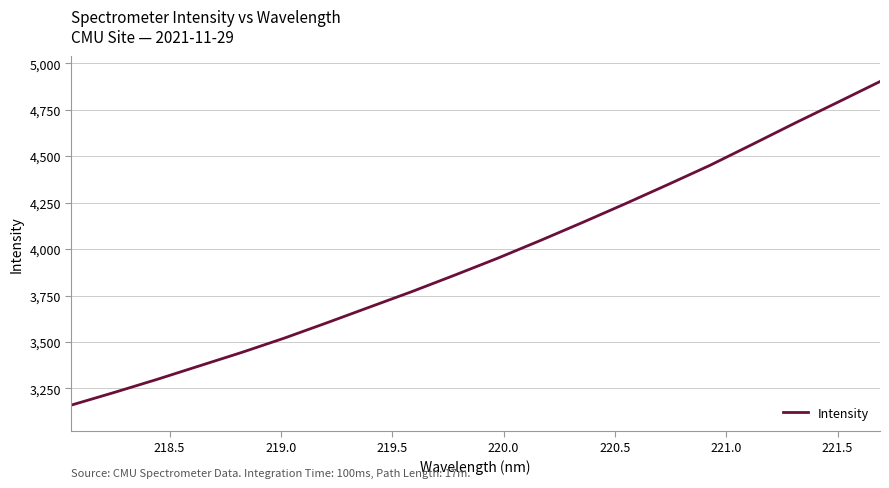

What is the minimum value shown in the chart?

3160.8